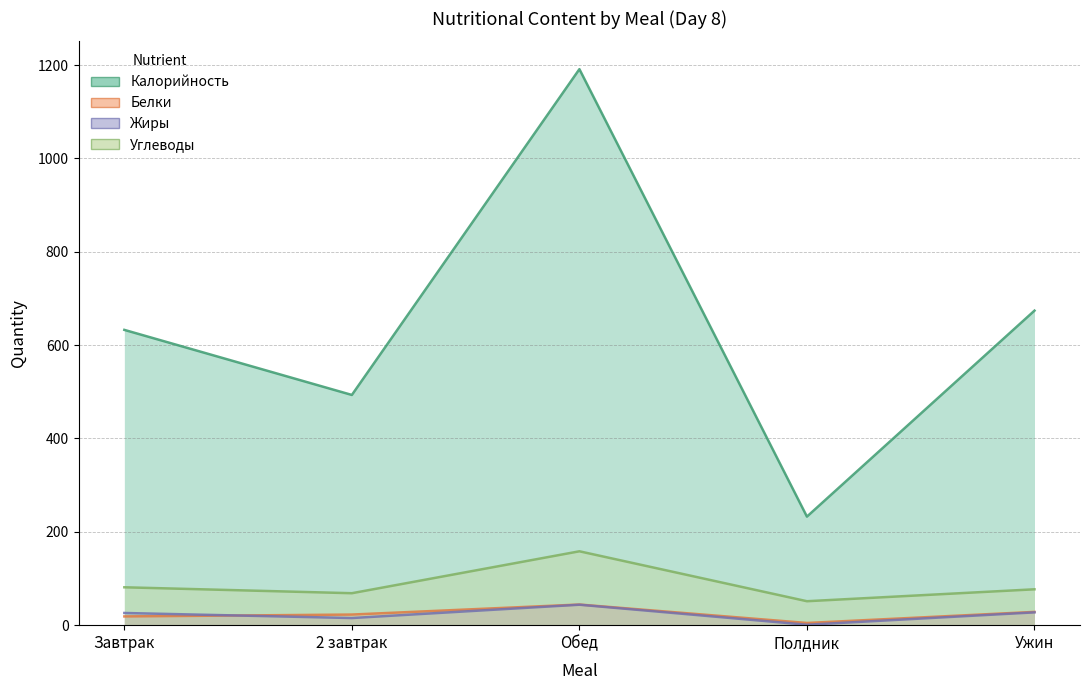

Reading left to right, extract all data points from this chart.

Калорийность: Завтрак=632.6	2 завтрак=493.2	Обед=1191.2	Полдник=232.6	Ужин=673.8
Белки: Завтрак=18.7	2 завтрак=22.7	Обед=44.2	Полдник=4.7	Ужин=28.4
Жиры: Завтрак=26.1	2 завтрак=15.3	Обед=43.8	Полдник=0.9	Ужин=27.4
Углеводы: Завтрак=81.2	2 завтрак=68.5	Обед=158.3	Полдник=51.3	Ужин=76.8